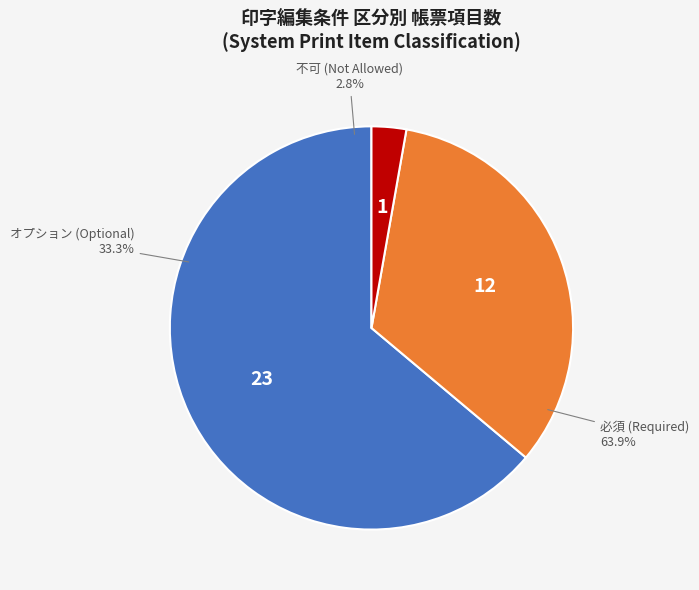

How many slices are in this pie chart?

3